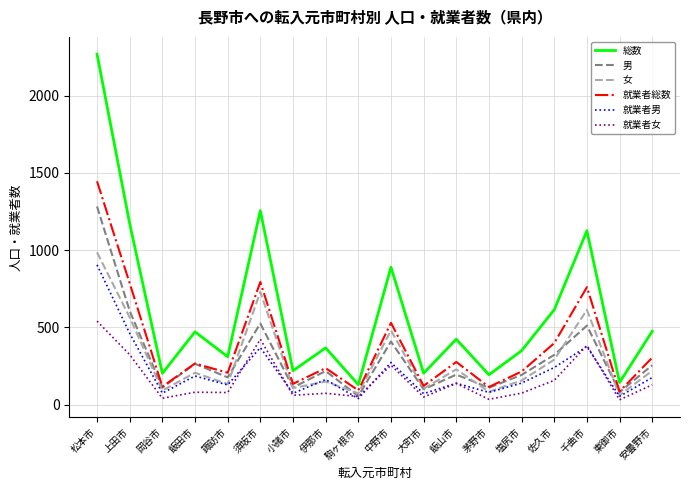

At which category is the sum across all series the highest?

松本市